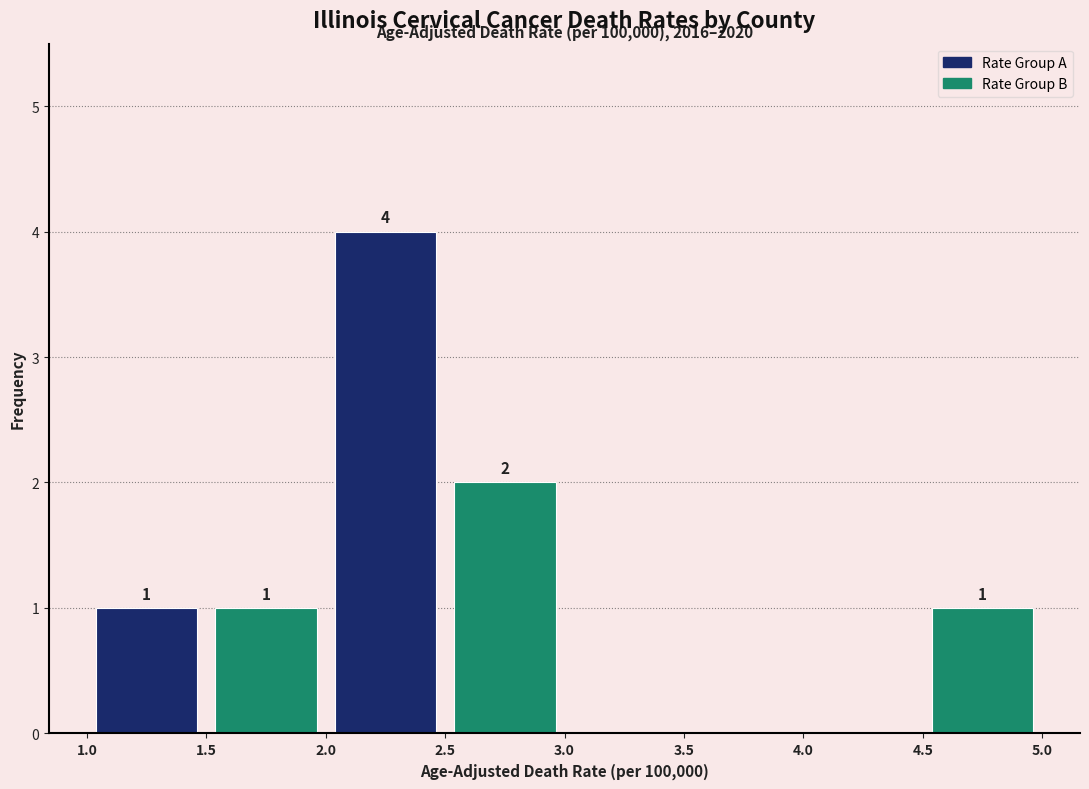

Over which range of the x-axis is the bar tallest?

2.0 to 2.5